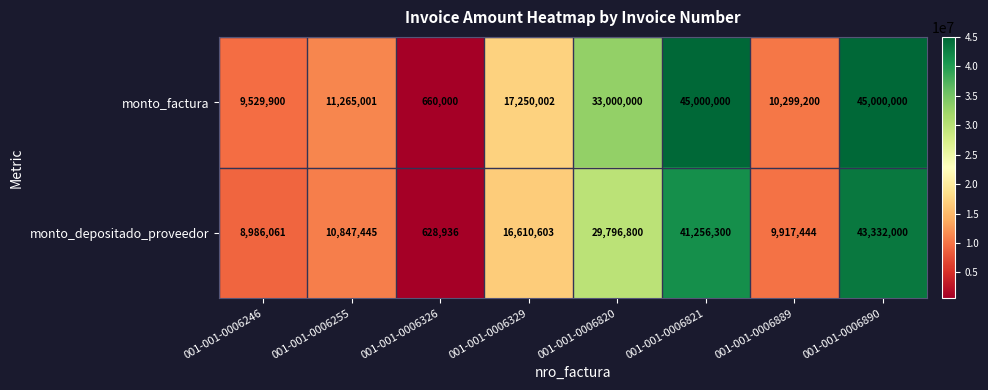

What is the total value across all series at 001-001-0006326?

1288936